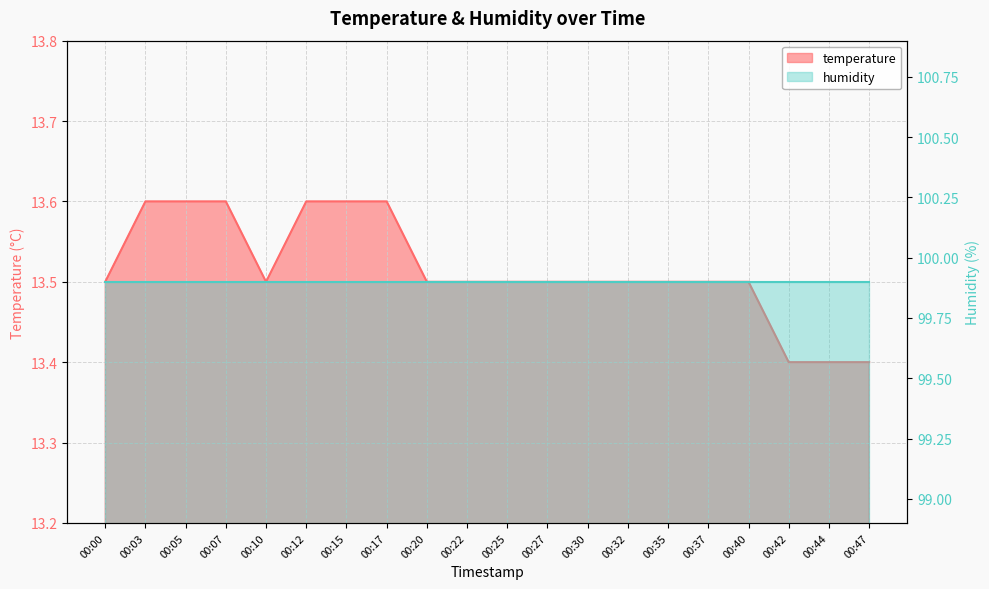

Reading left to right, what are all the values shown in this chart?

13.5	13.6	13.6	13.6	13.5	13.6	13.6	13.6	13.5	13.5	13.5	13.5	13.5	13.5	13.5	13.5	13.5	13.4	13.4	13.4